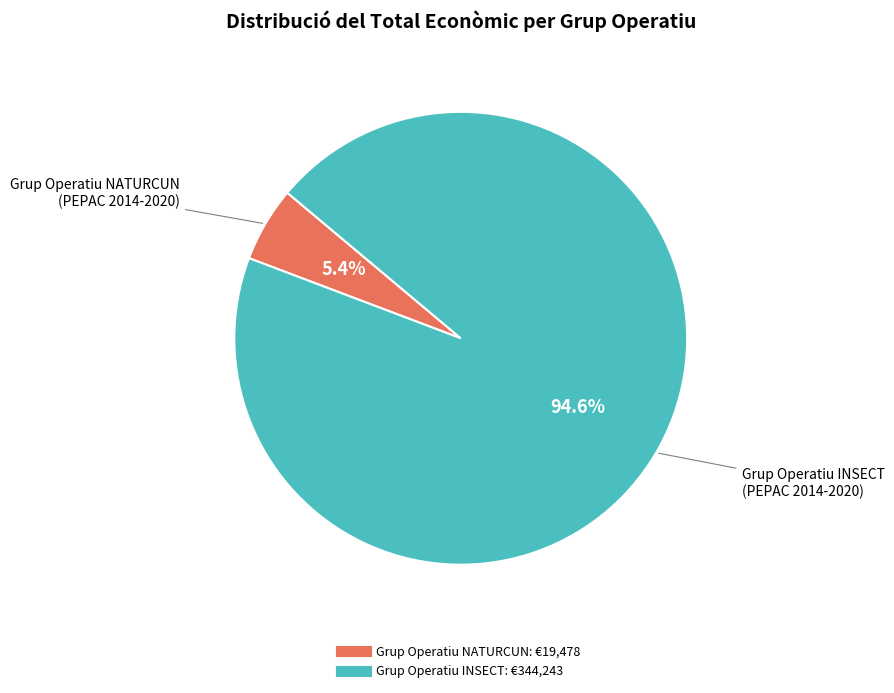

True or false: Grup Operatiu NATURCUN accounts for 16% of the total.

False